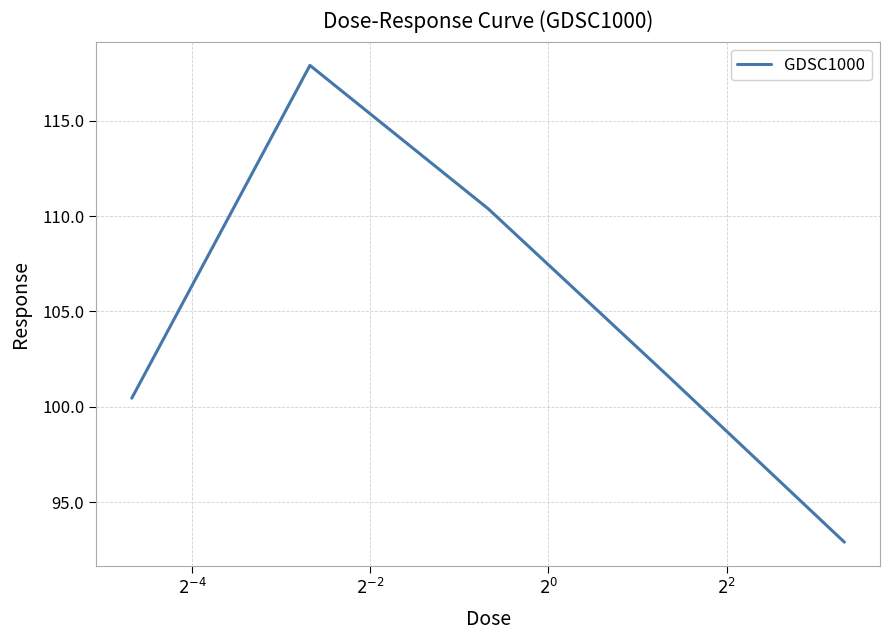

True or false: there are more than 1 points higher than both neighbors.

False